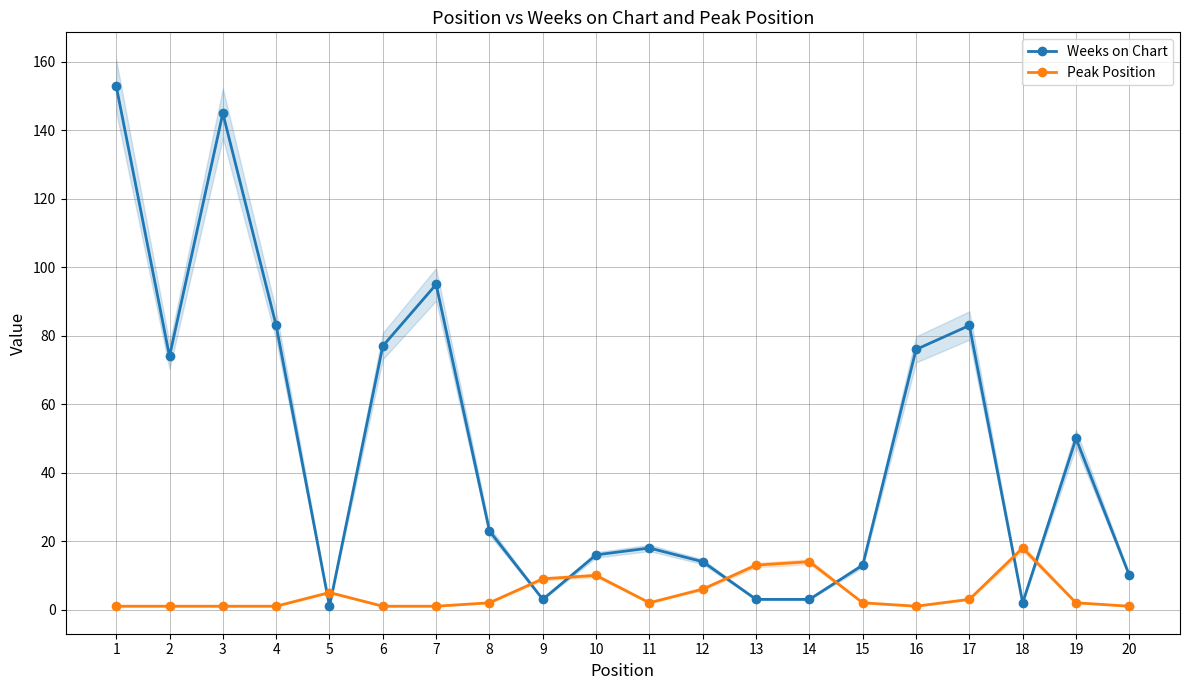

Reading left to right, list all the values displayed in this chart.

Weeks on Chart: 153	74	145	83	1	77	95	23	3	16	18	14	3	3	13	76	83	2	50	10
Peak Position: 1	1	1	1	5	1	1	2	9	10	2	6	13	14	2	1	3	18	2	1